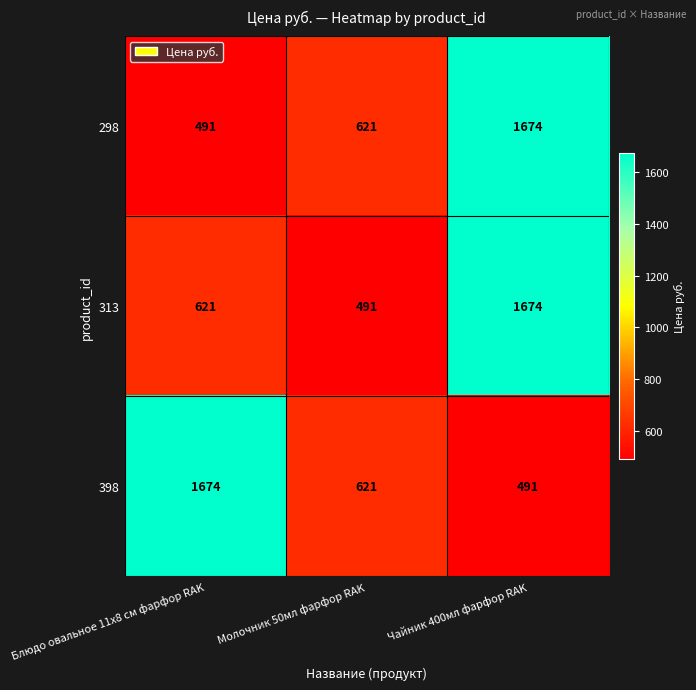

What is the minimum value for 313?

491